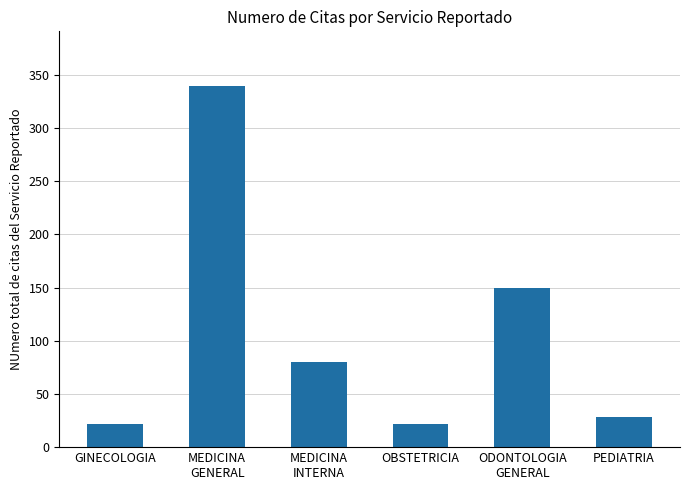

True or false: the data shows 28 at PEDIATRIA.

True